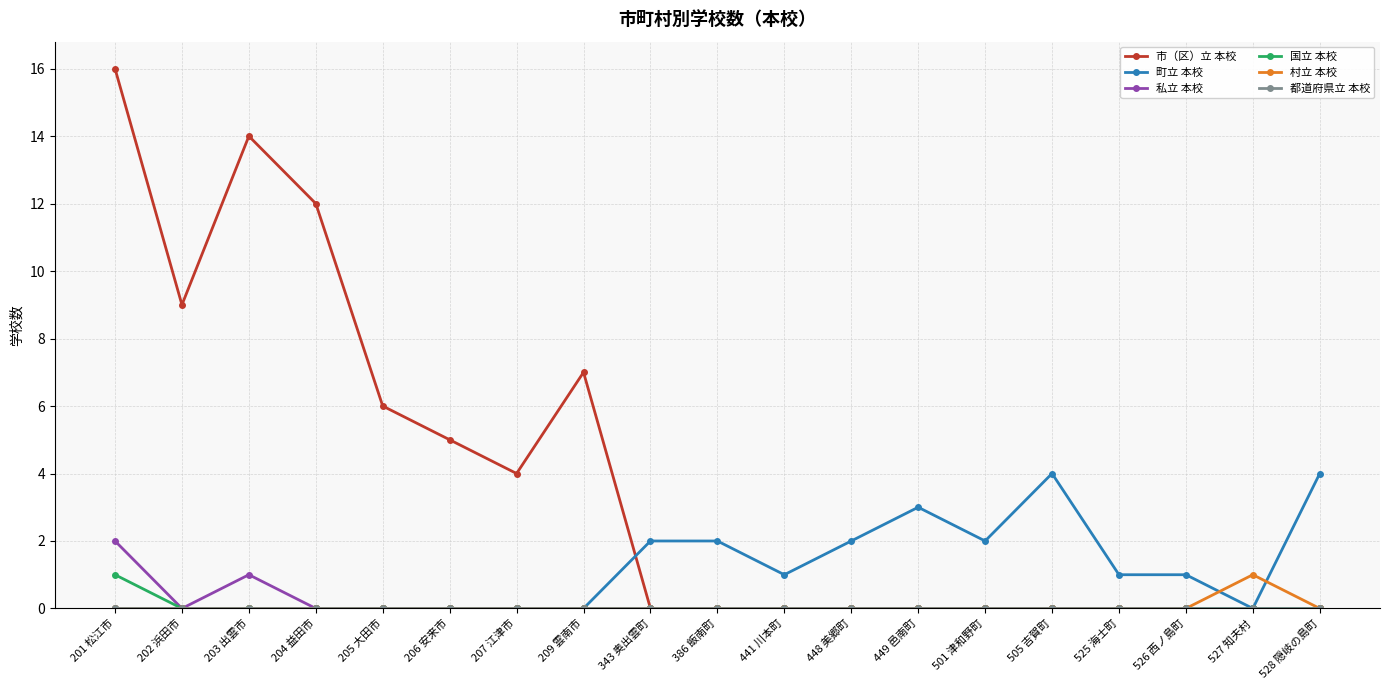

How many lines are shown in the chart?

6